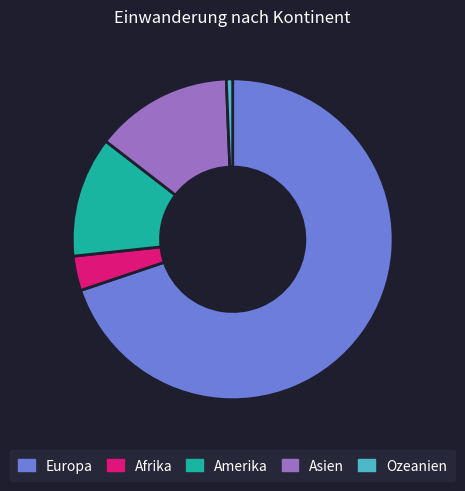

Which category has the smallest portion of the pie?

Ozeanien